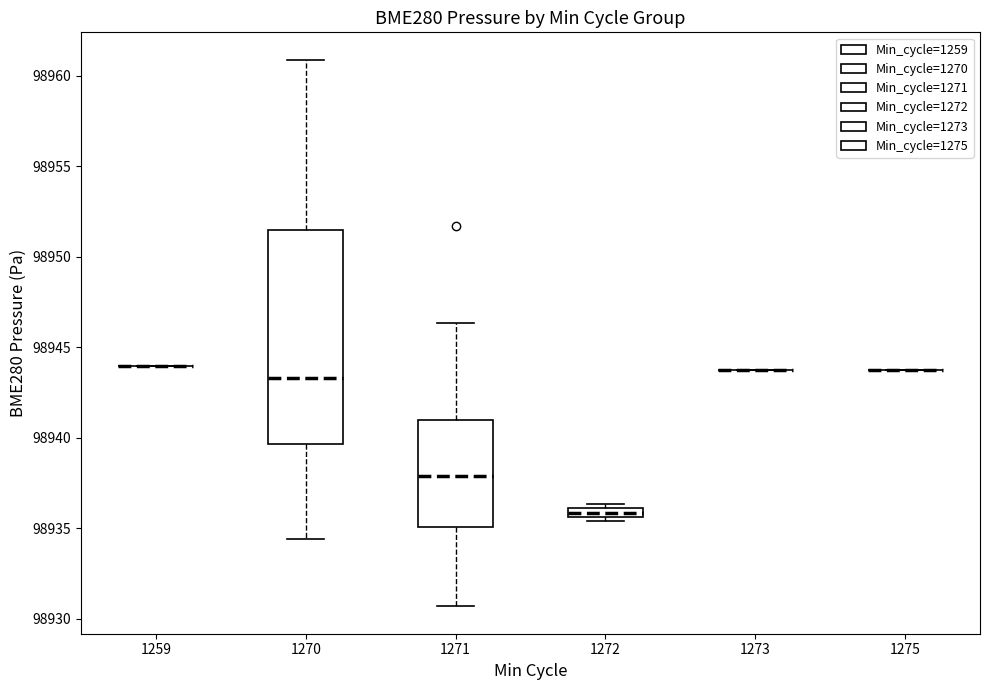

Comparing the boxes themselves (not the whiskers), which one is the tallest?

1270